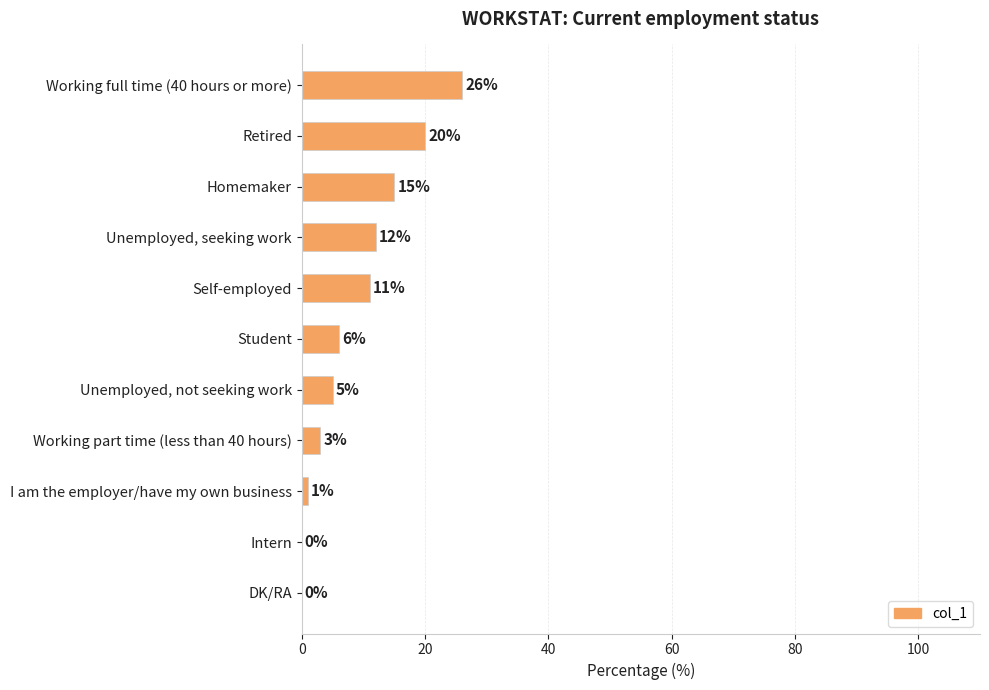

Are the bars horizontal?

Yes